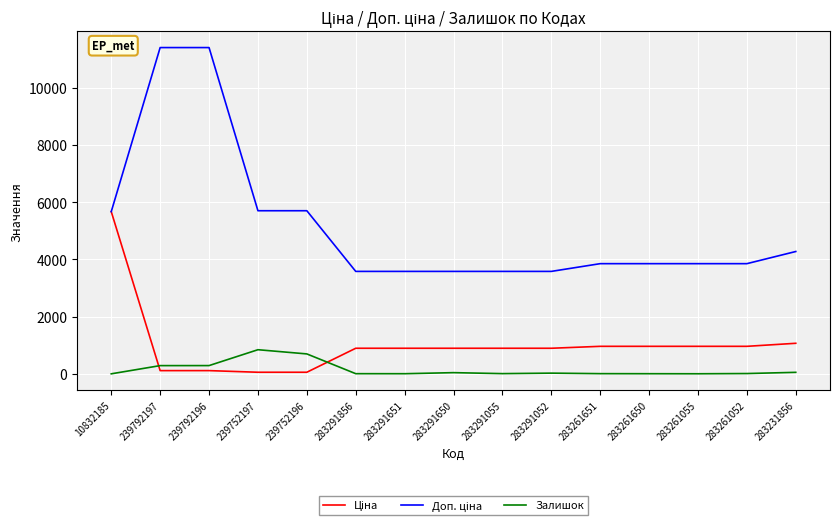

True or false: Залишок has a value of 26.0 at 283291052.

True